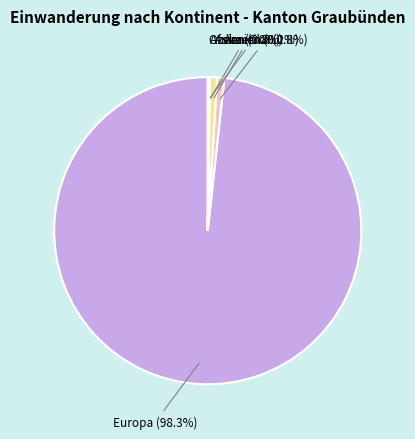

What percentage is NOT represented by Amerika?

99.2%